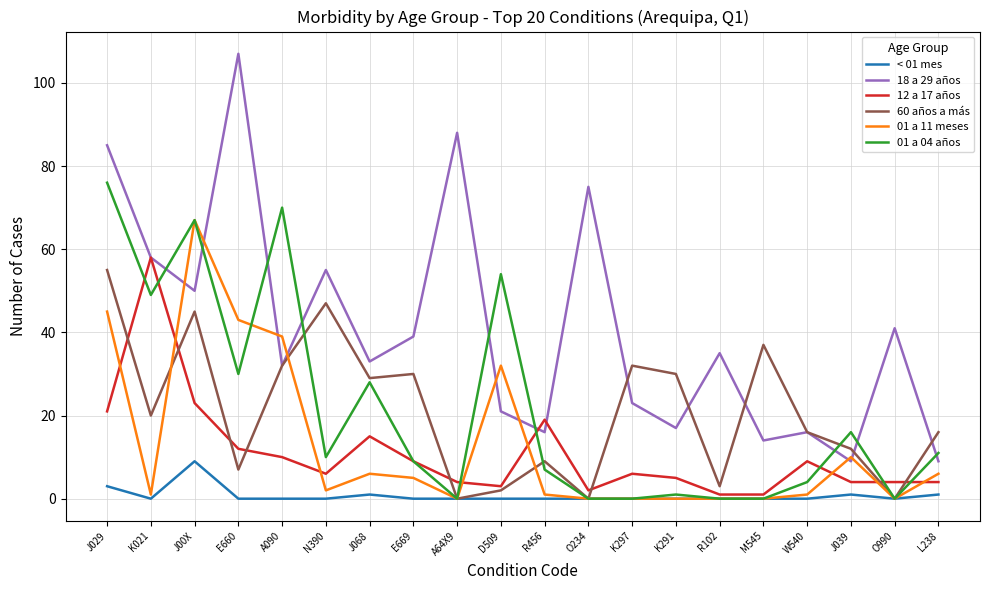

Which series has the widest spread of values?

18 a 29 años